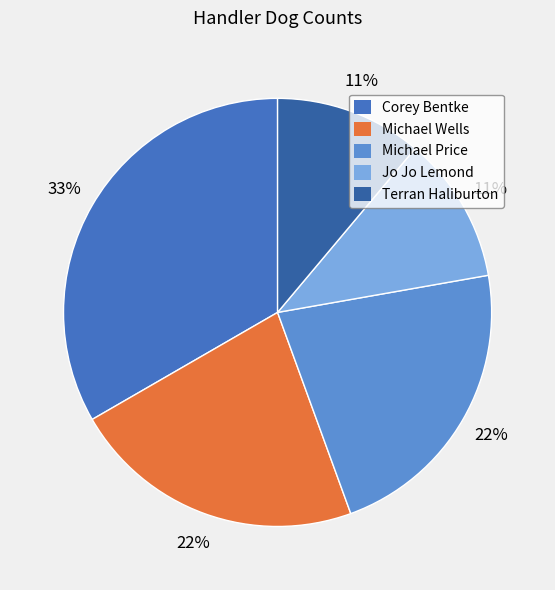

How many slices are in this pie chart?

5